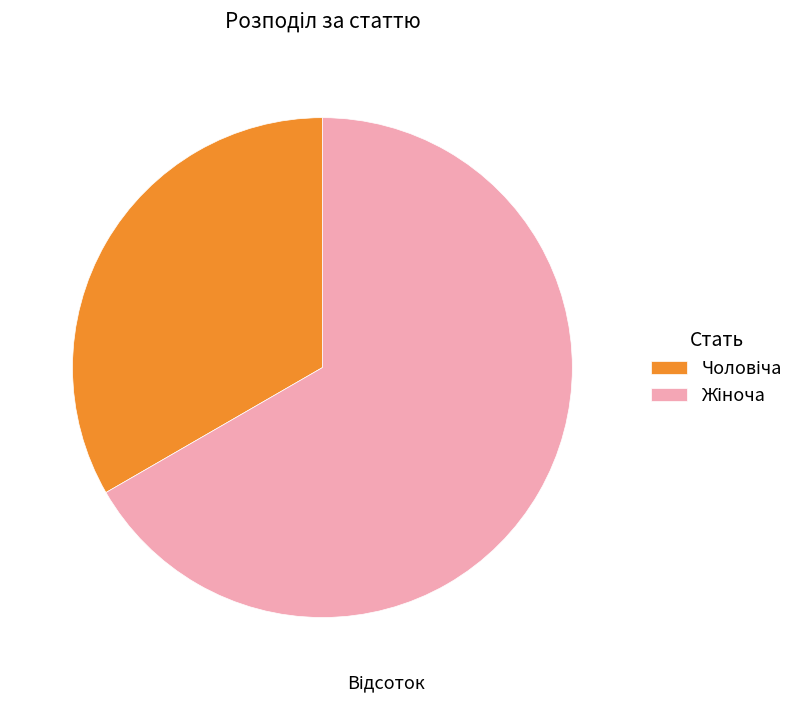

Does any single category account for the majority?

Yes